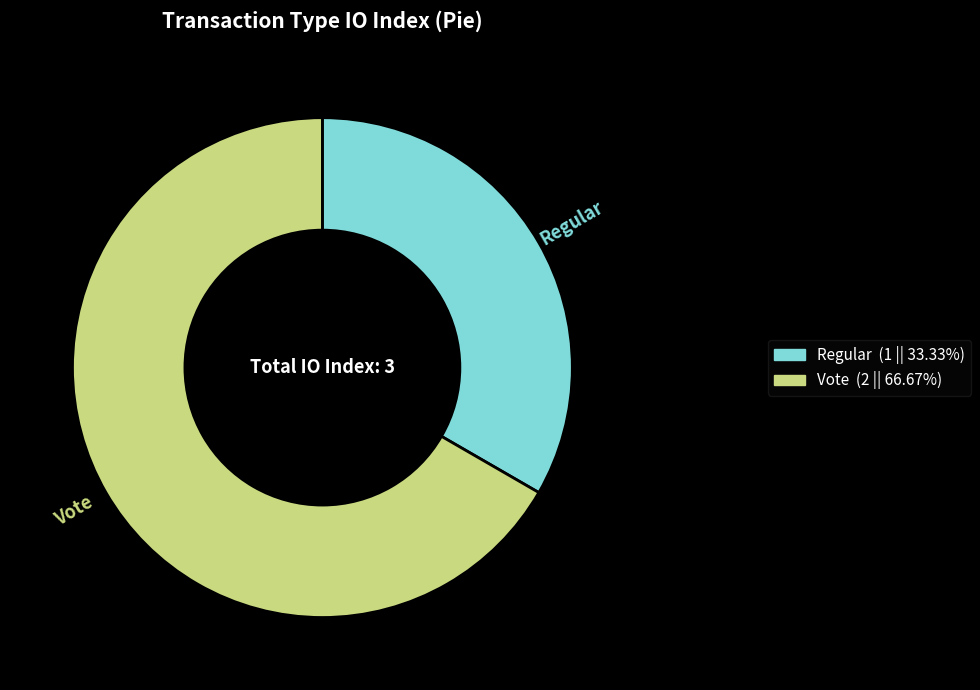

How many slices are in this pie chart?

2